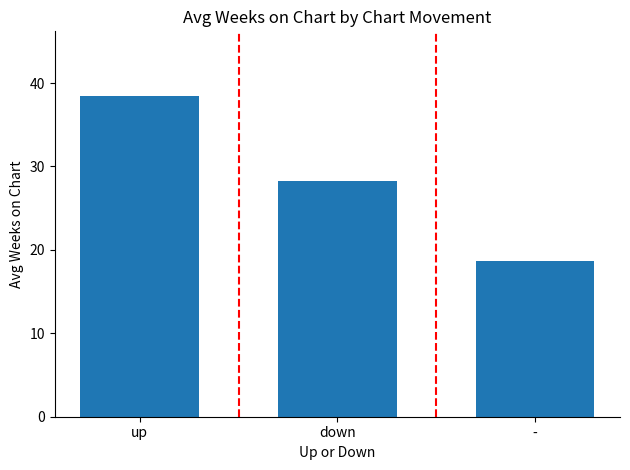

Which category has the lowest value across all series?

-